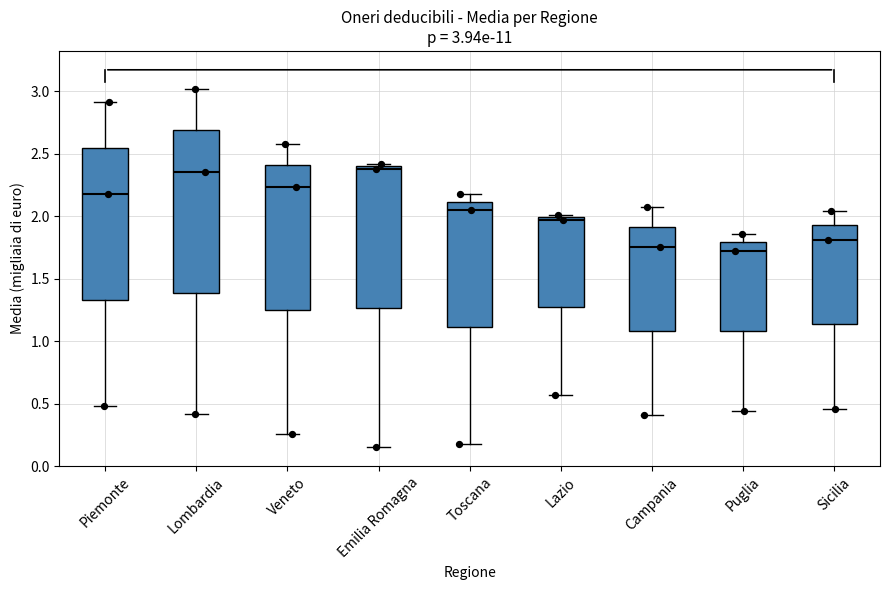

Which box is the tallest, from its lower edge to its upper edge?

Lombardia